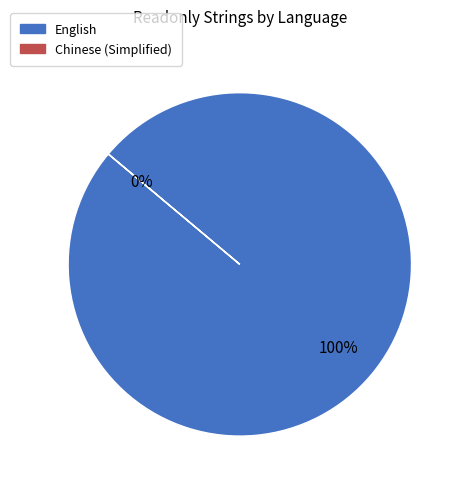

Is it true that Chinese (Simplified) is 1% of the pie?

False